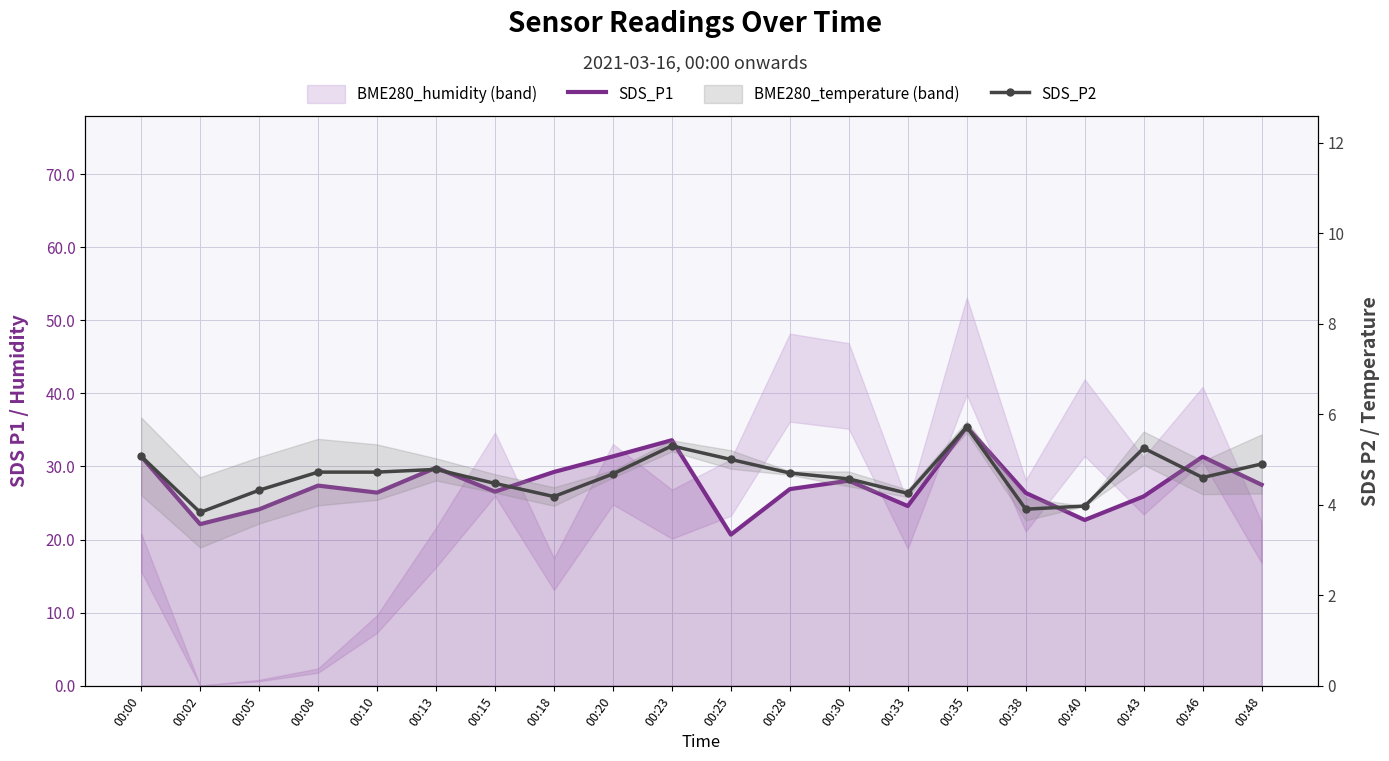

Which category has the lowest value across all series?

00:02